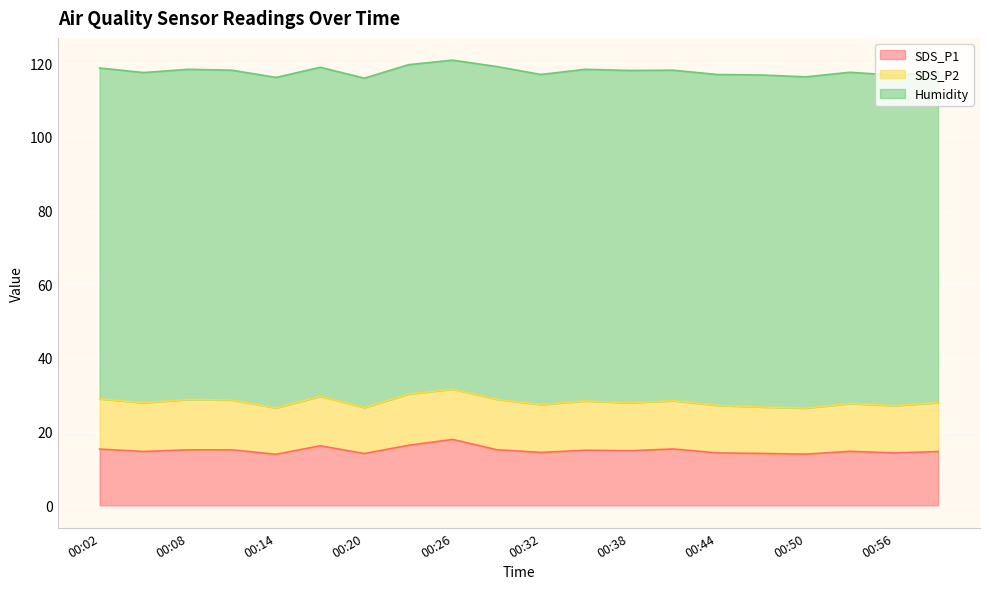

Which series changed the most between 00:02 and 00:05?

SDS_P1